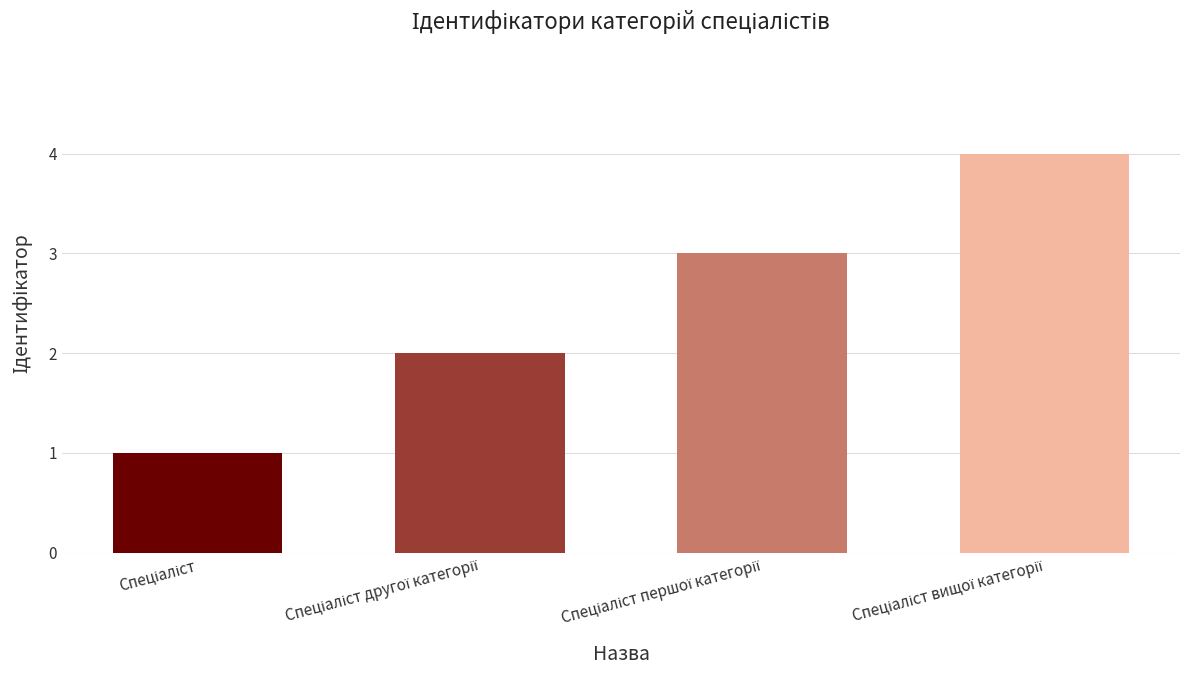

How many bars are there in total?

4